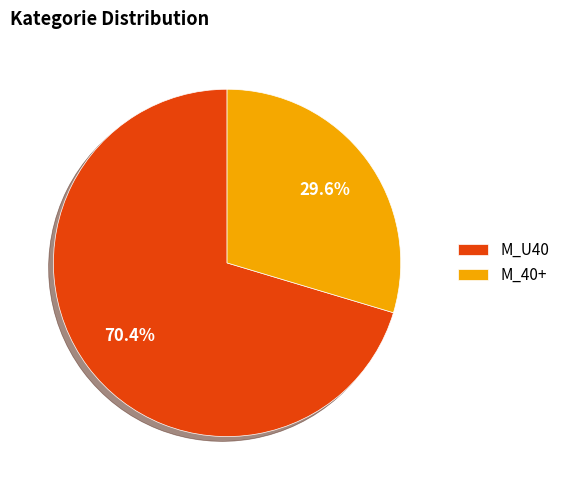

The M_40+ slice represents 30% of the pie. True or false?

True